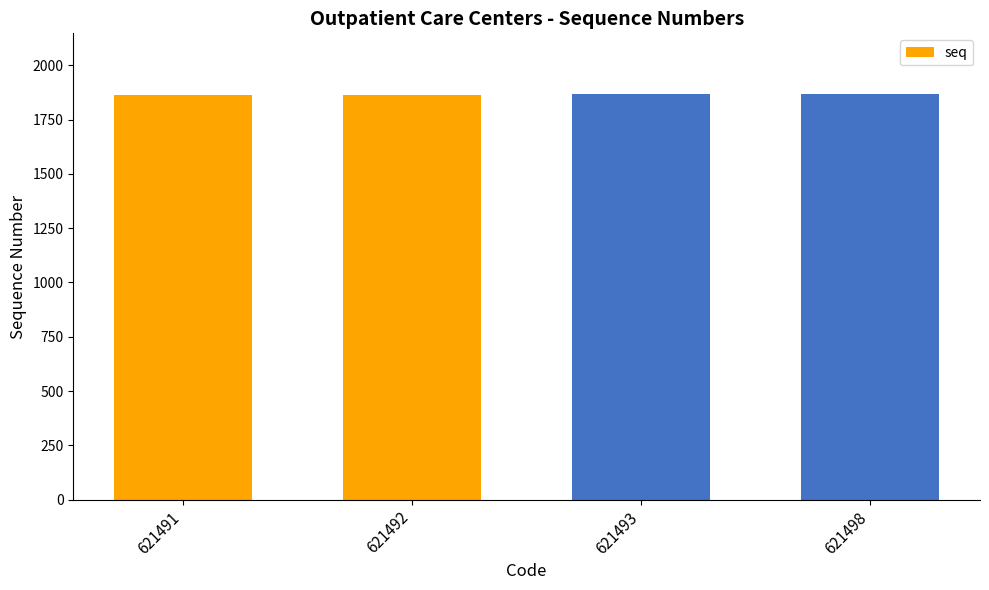

Is it true that the value at 621492 is 1865?

True